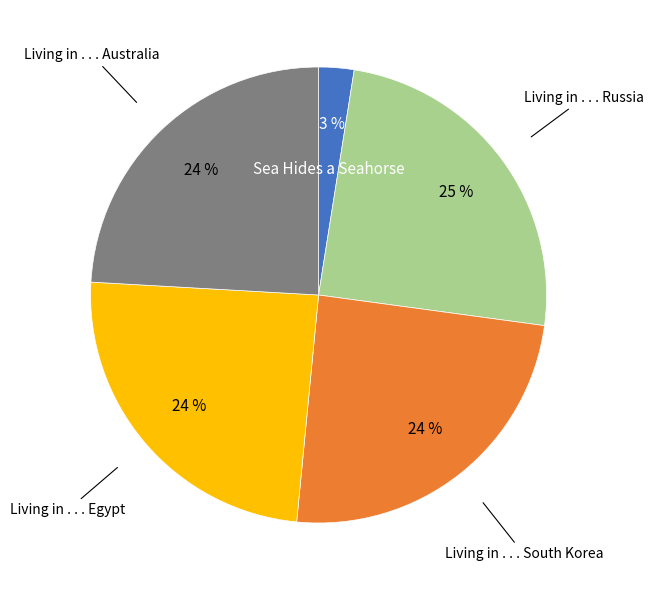

To the nearest percent, what is the average slice percentage?

20%